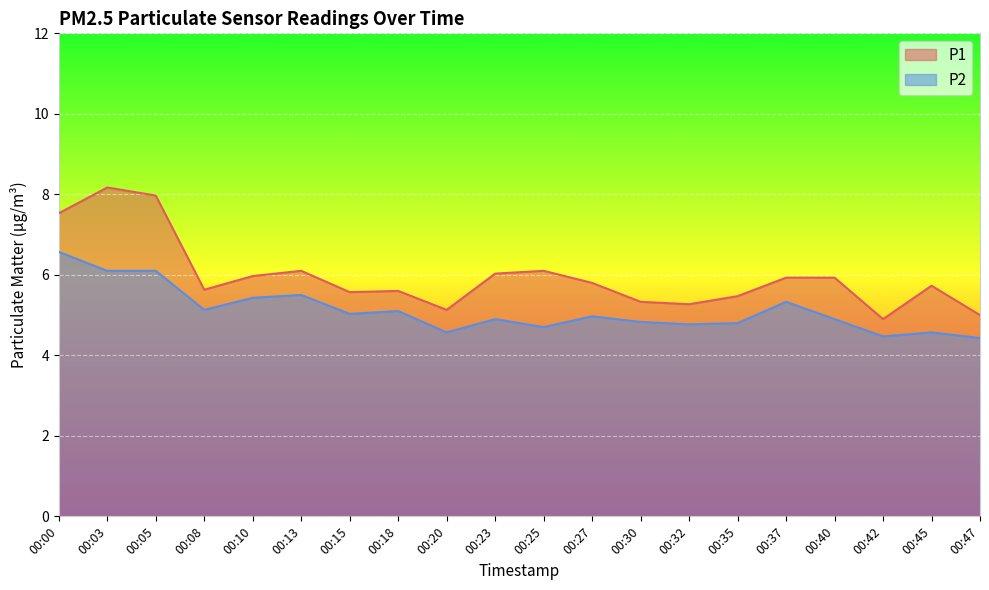

List the labels in order of P1 value, largest first.

00:03, 00:05, 00:00, 00:13, 00:25, 00:23, 00:10, 00:37, 00:40, 00:27, 00:45, 00:08, 00:18, 00:15, 00:35, 00:30, 00:32, 00:20, 00:47, 00:42